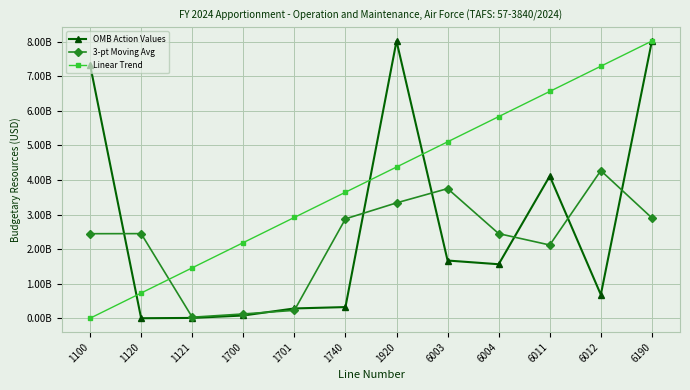

What are all the series names shown in the legend?

OMB Action Values, 3-pt Moving Avg, Linear Trend